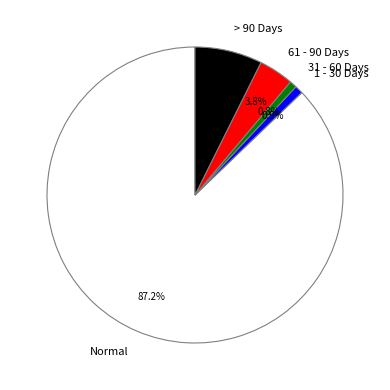

To the nearest percent, what is the average slice percentage?

20%